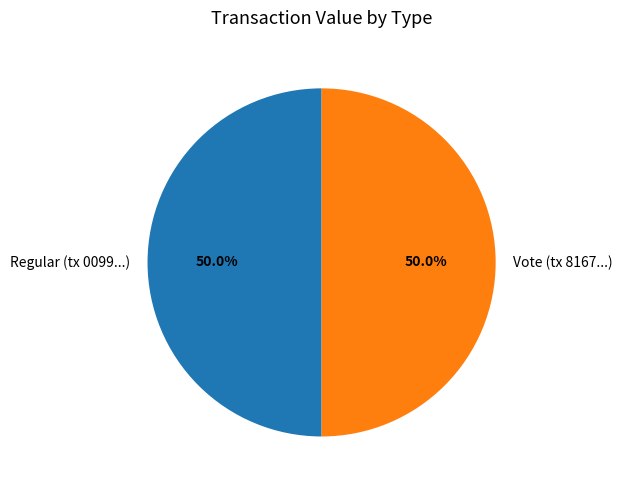

What is the ratio of the value at Vote (tx 8167...) to the value at Regular (tx 0099...)?

1.0